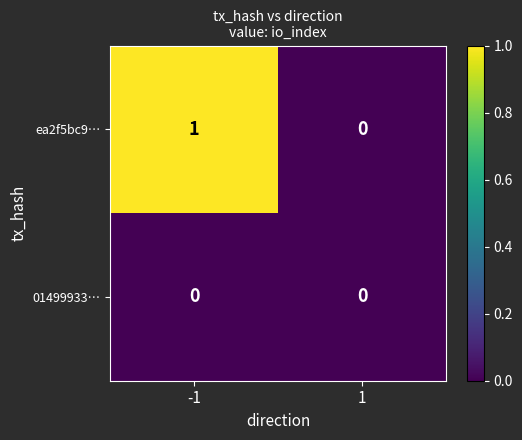

Which series has the widest spread of values?

ea2f5bc9…